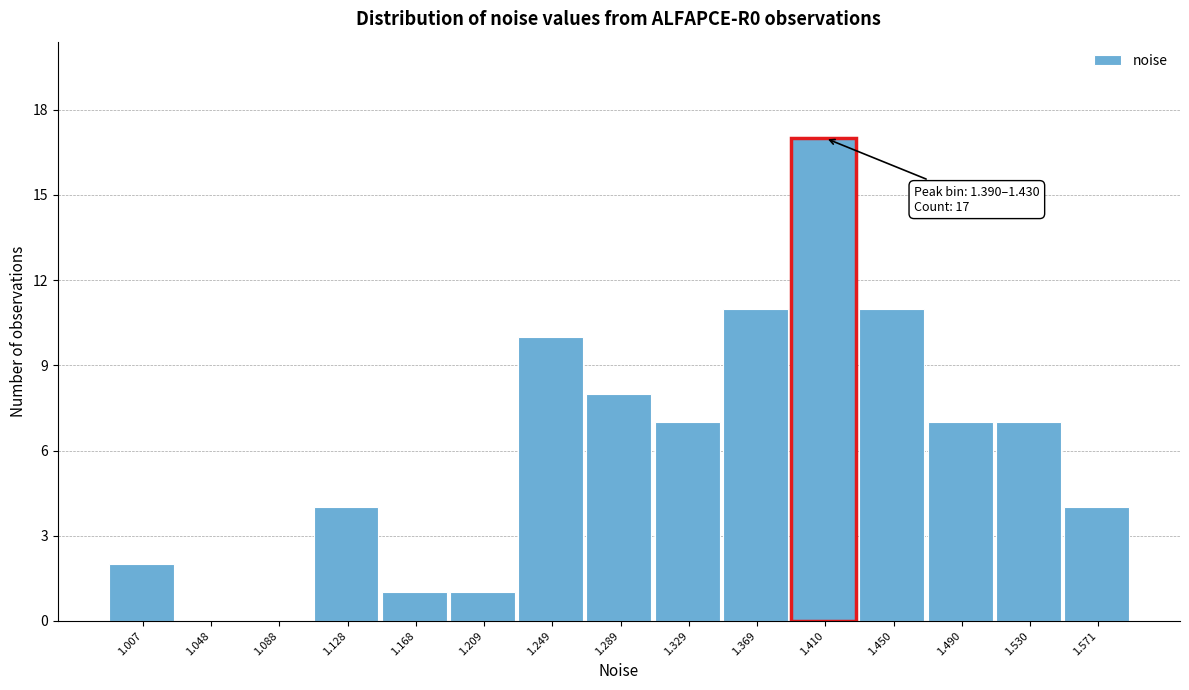

Which range on the x-axis has the tallest bar?

1.390 to 1.430